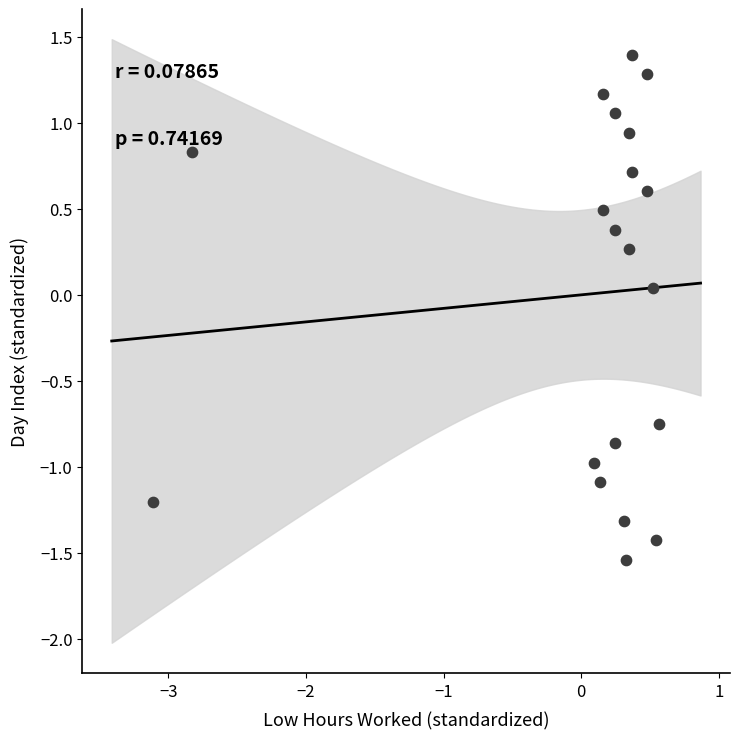

What is the range of X values (max minus min)?

3.7